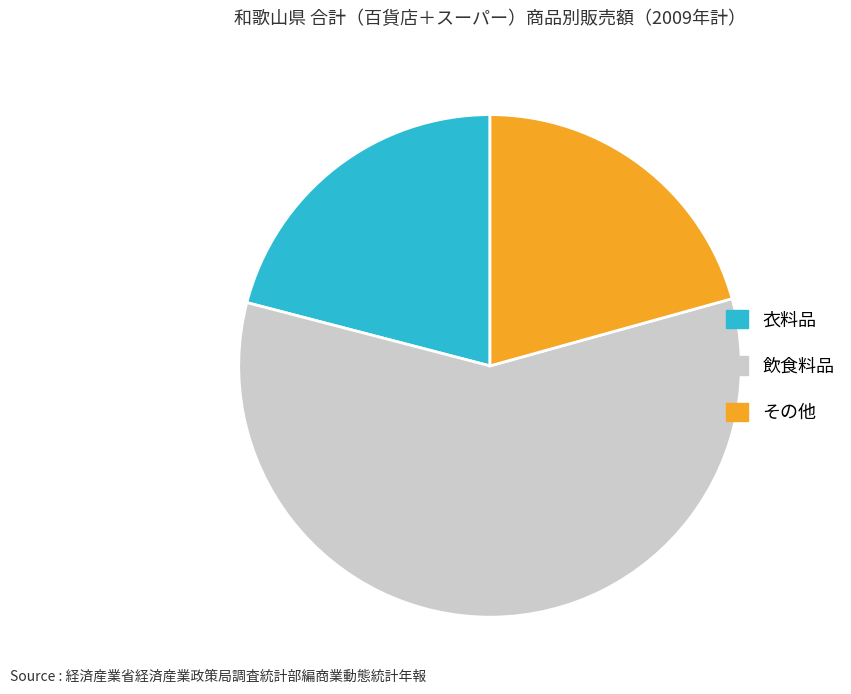

True or false: 衣料品 accounts for 21% of the total.

True